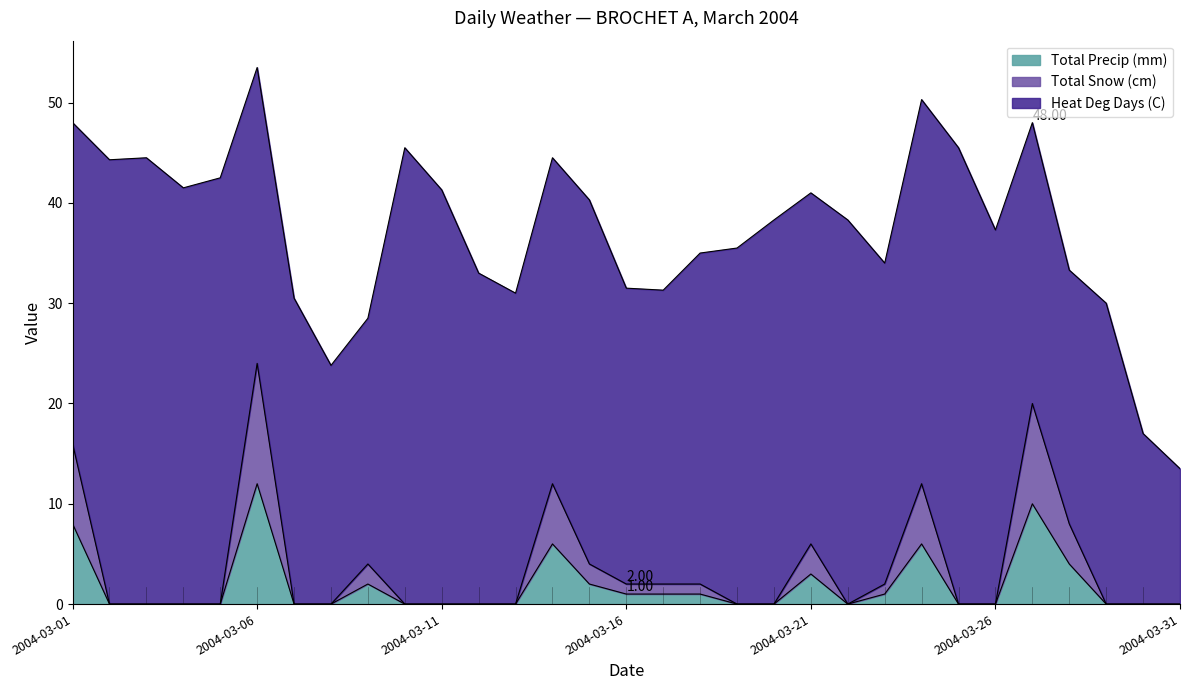

Does the chart display data point markers on the line(s)?

No